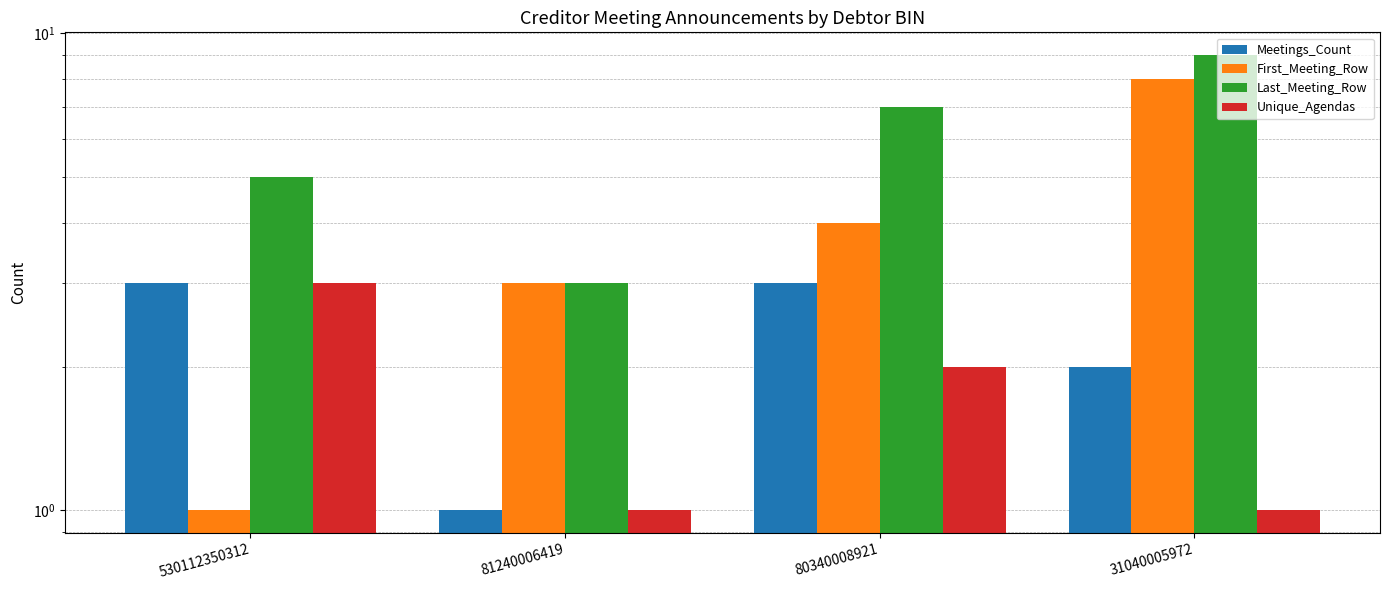

Count the Meetings_Count values in the range 2 to 3.

3